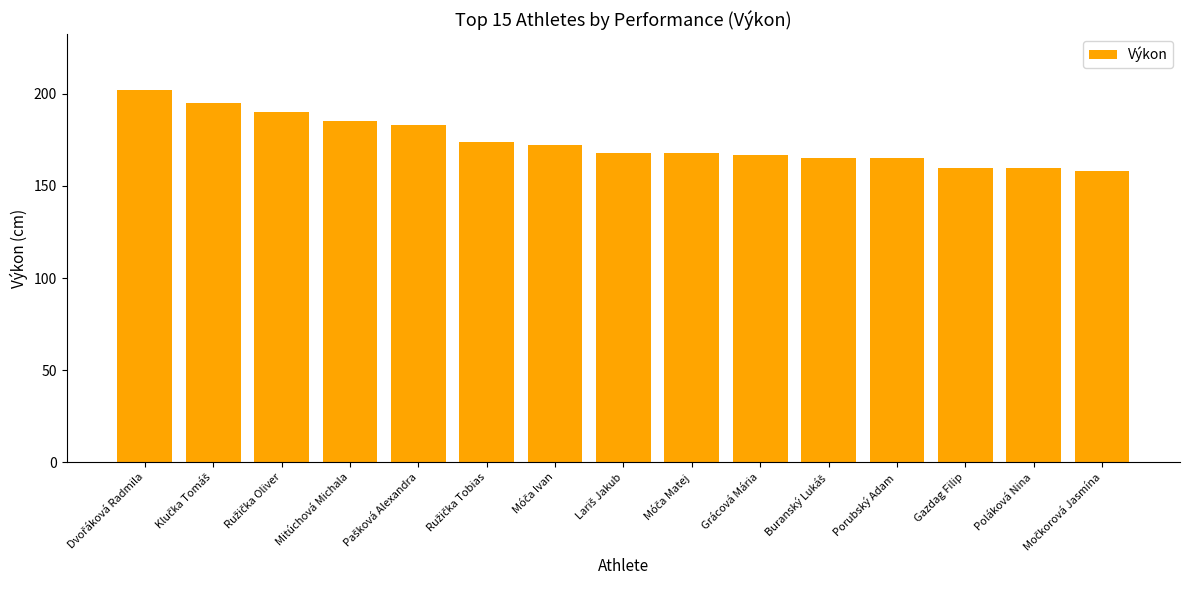

What is the smallest value displayed?

158